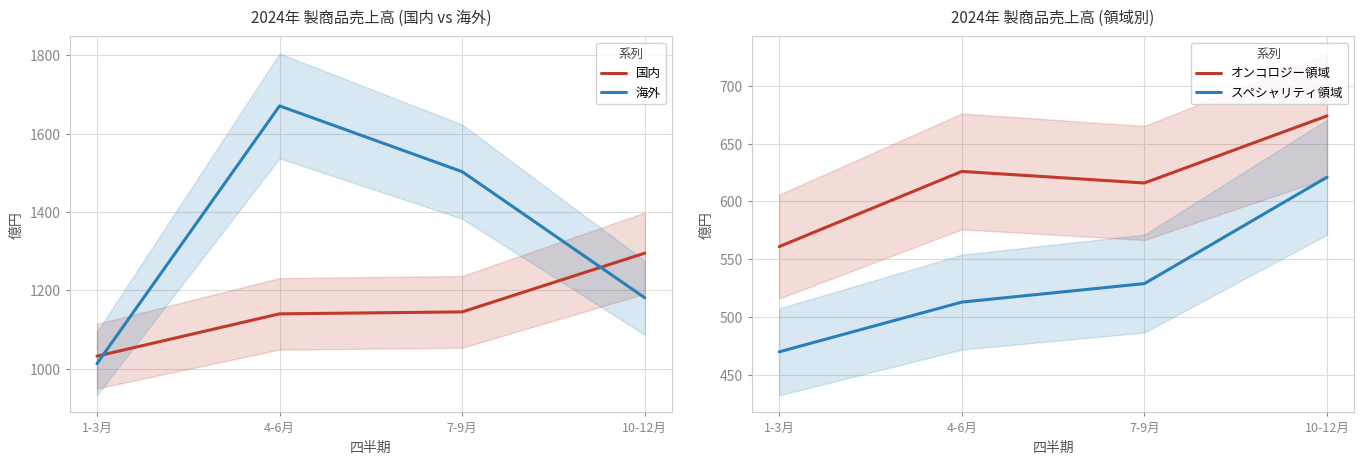

Is the value of オンコロジー領域 at 10-12月 greater than the value of 海外 at 1-3月?

No